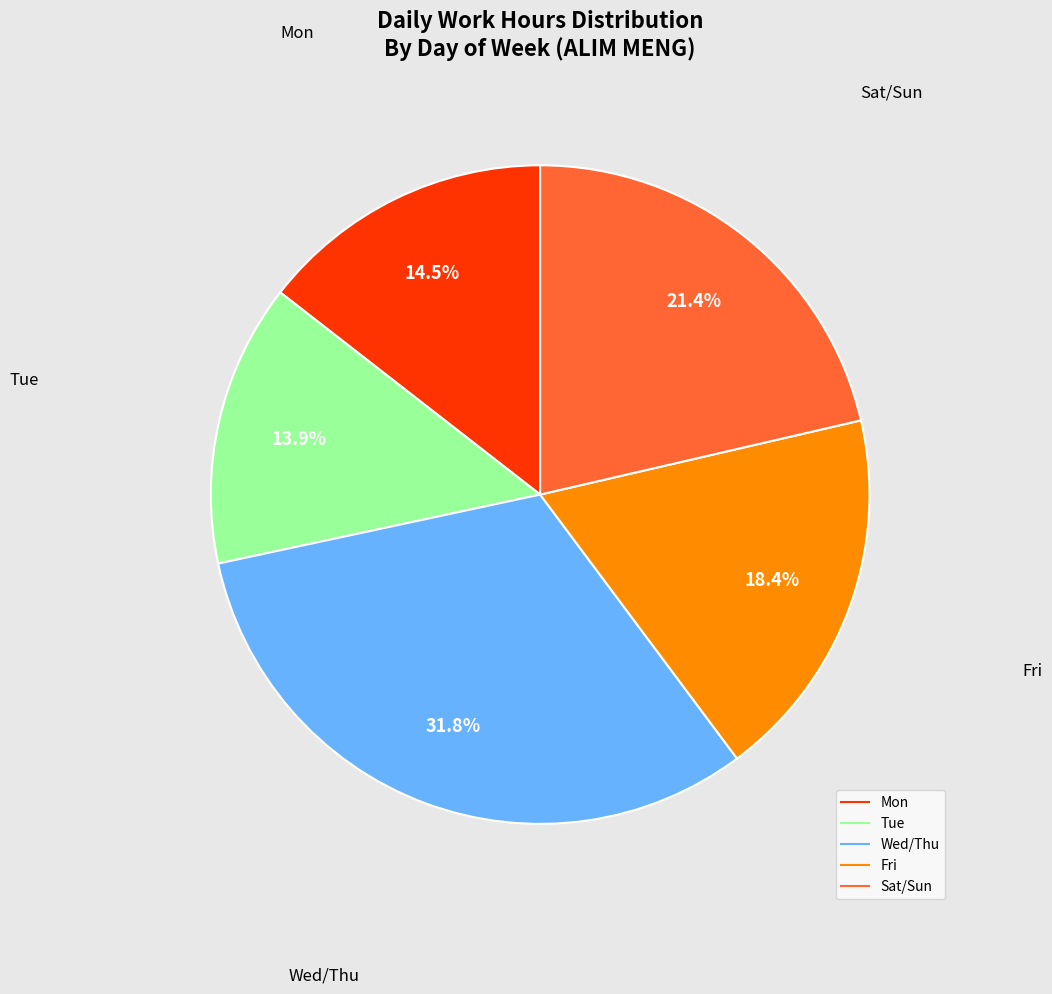

How many slices are in this pie chart?

5